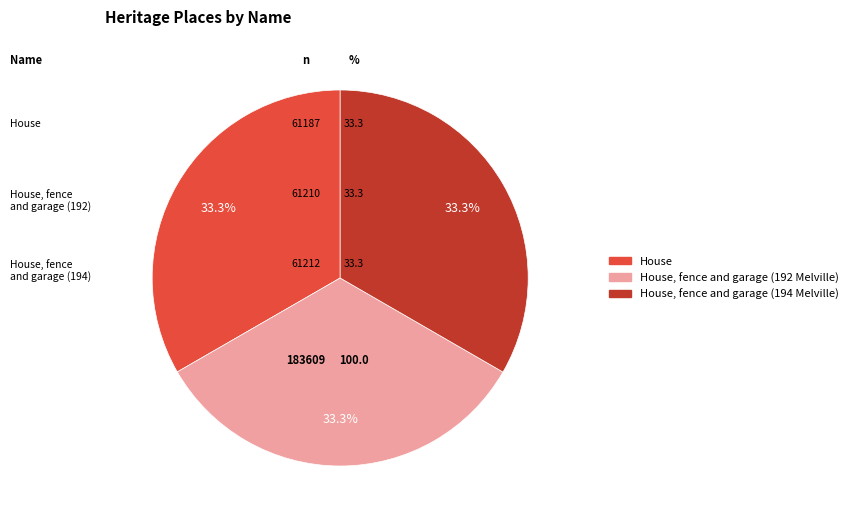

Is there any slice that represents more than half of the pie?

No